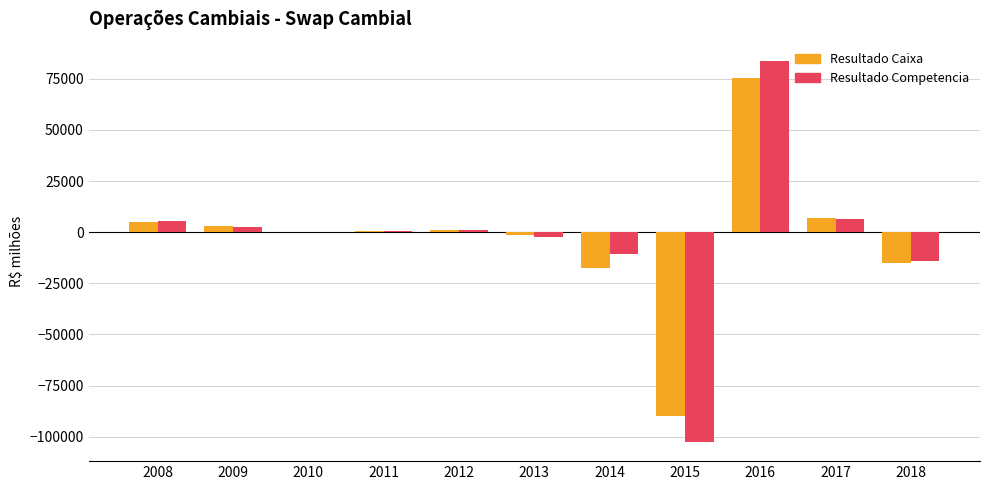

Is the value of Resultado Competencia at 2011 greater than the value of Resultado Caixa at 2016?

No